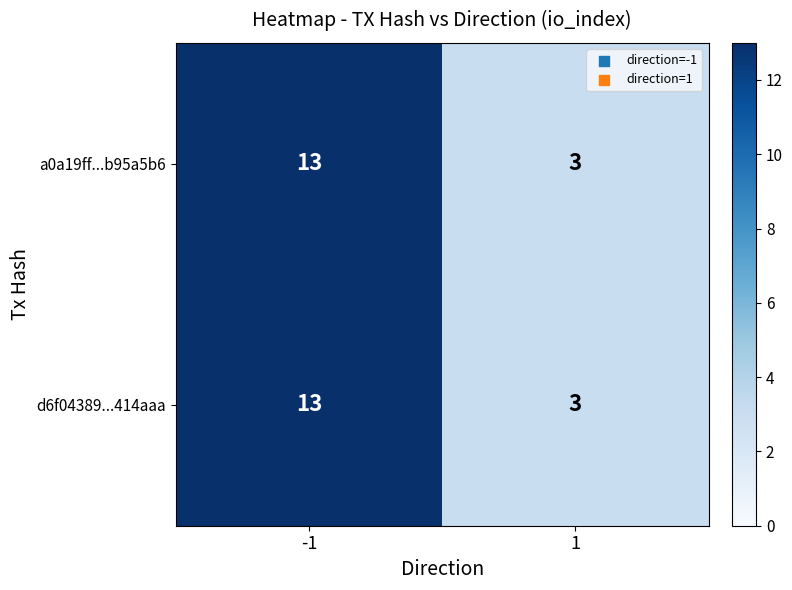

What is the average value of the a0a19ff...b95a5b6 series?

8